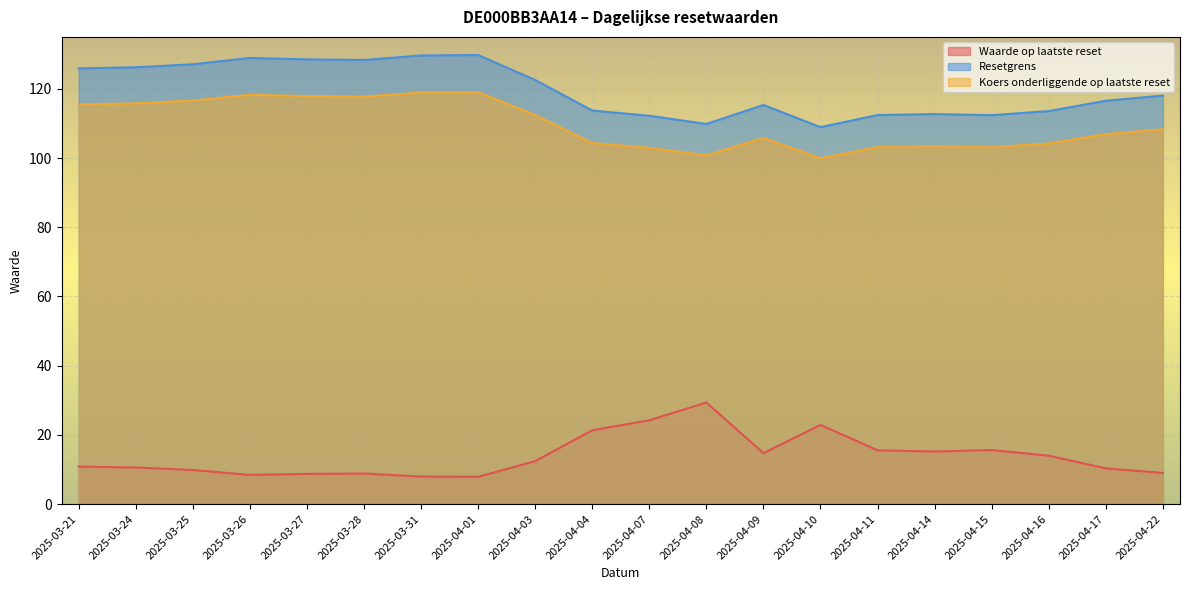

True or false: Koers onderliggende op laatste reset and Waarde op laatste reset cross at least once.

False